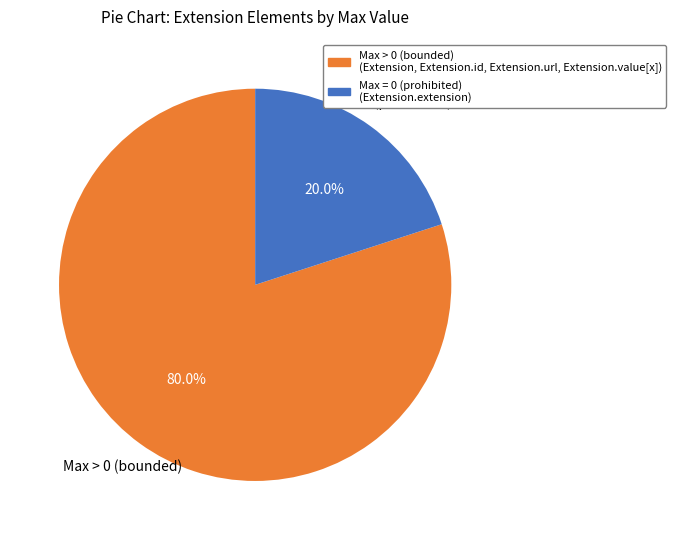

What is the largest slice in the pie chart?

Max > 0 (bounded) (Extension, Extension.id, Extension.url, Extension.value[x])